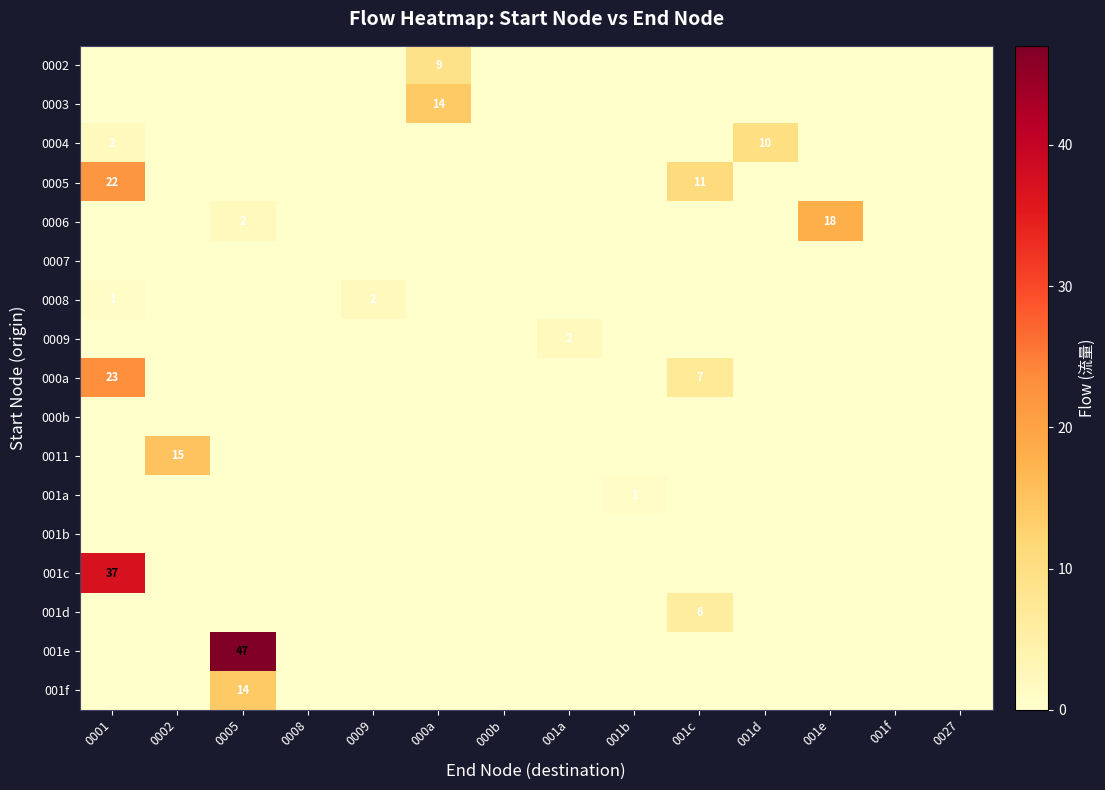

Rank the series at 0027 from highest to lowest value.

0002, 0003, 0004, 0005, 0006, 0007, 0008, 0009, 000a, 000b, 0011, 001a, 001b, 001c, 001d, 001e, 001f